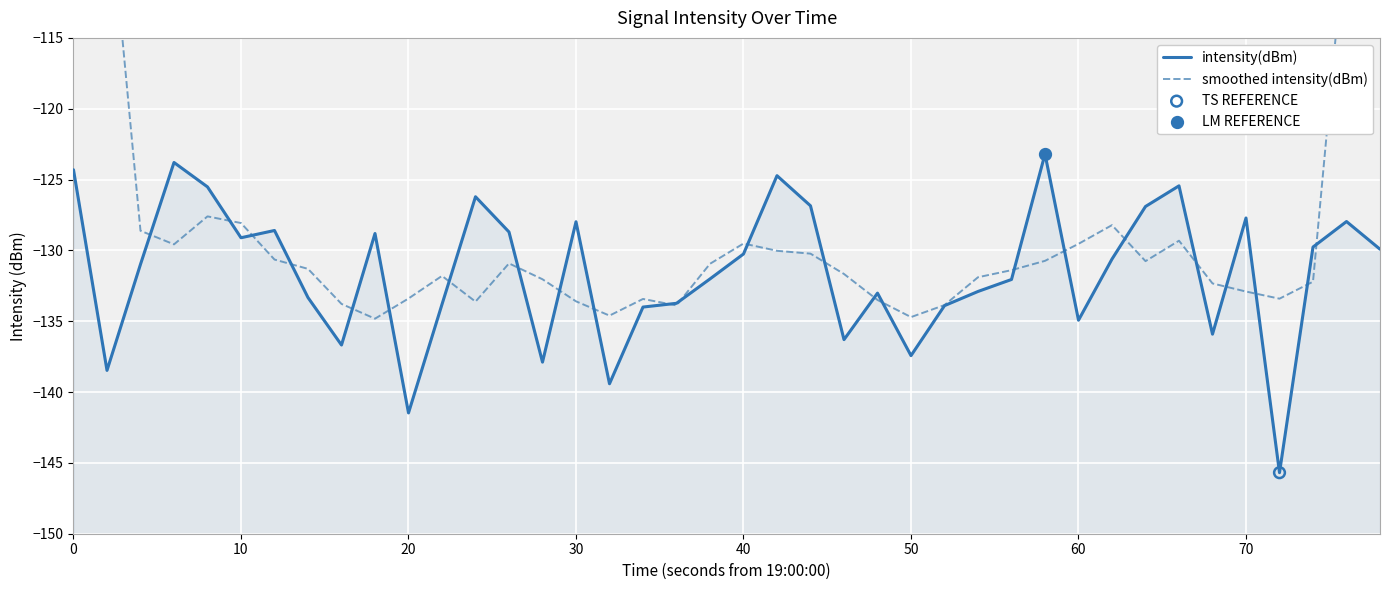

What are all the series names shown in the legend?

intensity(dBm), smoothed intensity(dBm)